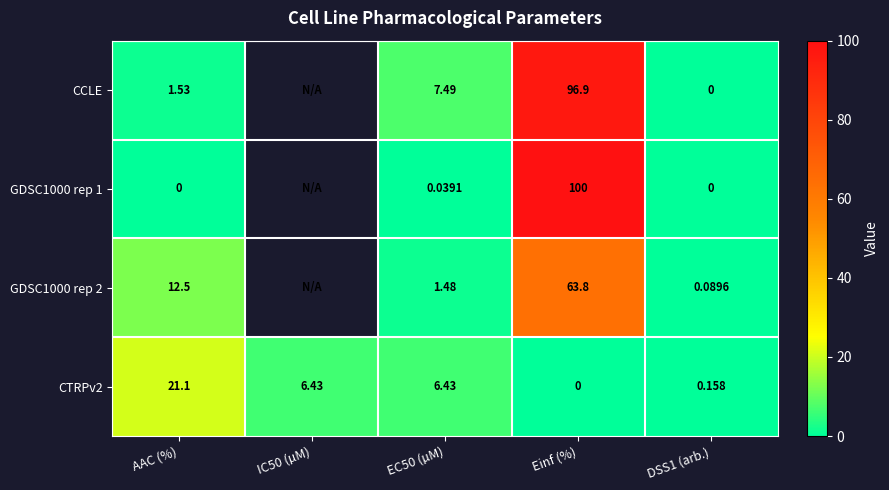

Between IC50 (µM) and DSS1 (arb.), which is larger?

DSS1 (arb.)